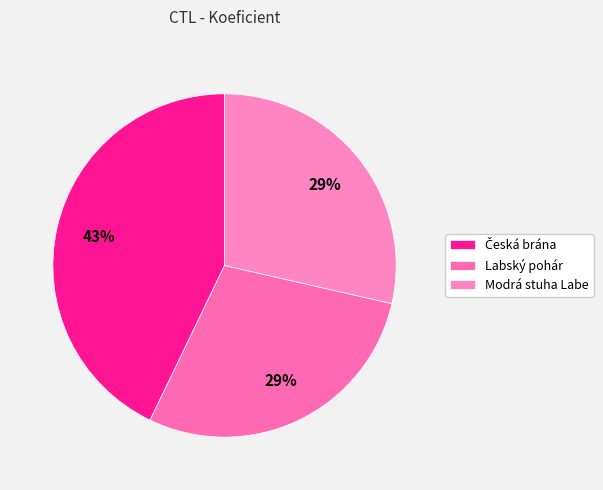

Is there any slice that represents more than half of the pie?

No